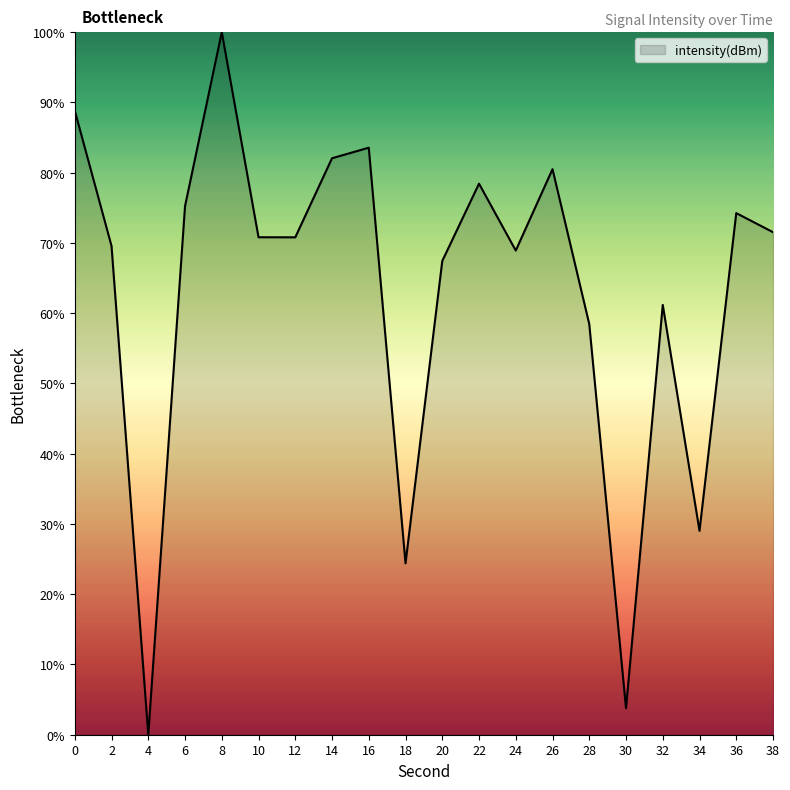

Reading right to left, extract all data points from this chart.

71.5	74.2	29.0	61.2	3.8	58.4	80.5	68.9	78.4	67.4	24.4	83.6	82.1	70.8	70.8	100.0	75.2	0.0	69.6	88.8